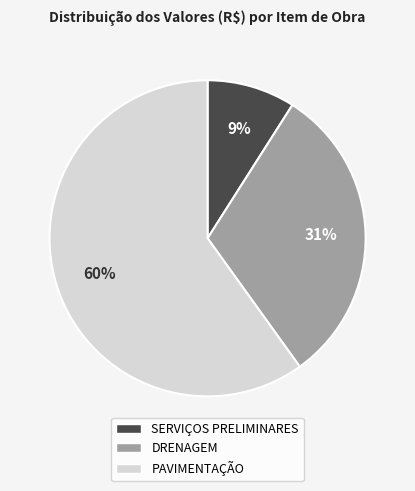

What is the largest slice in the pie chart?

PAVIMENTAÇÃO